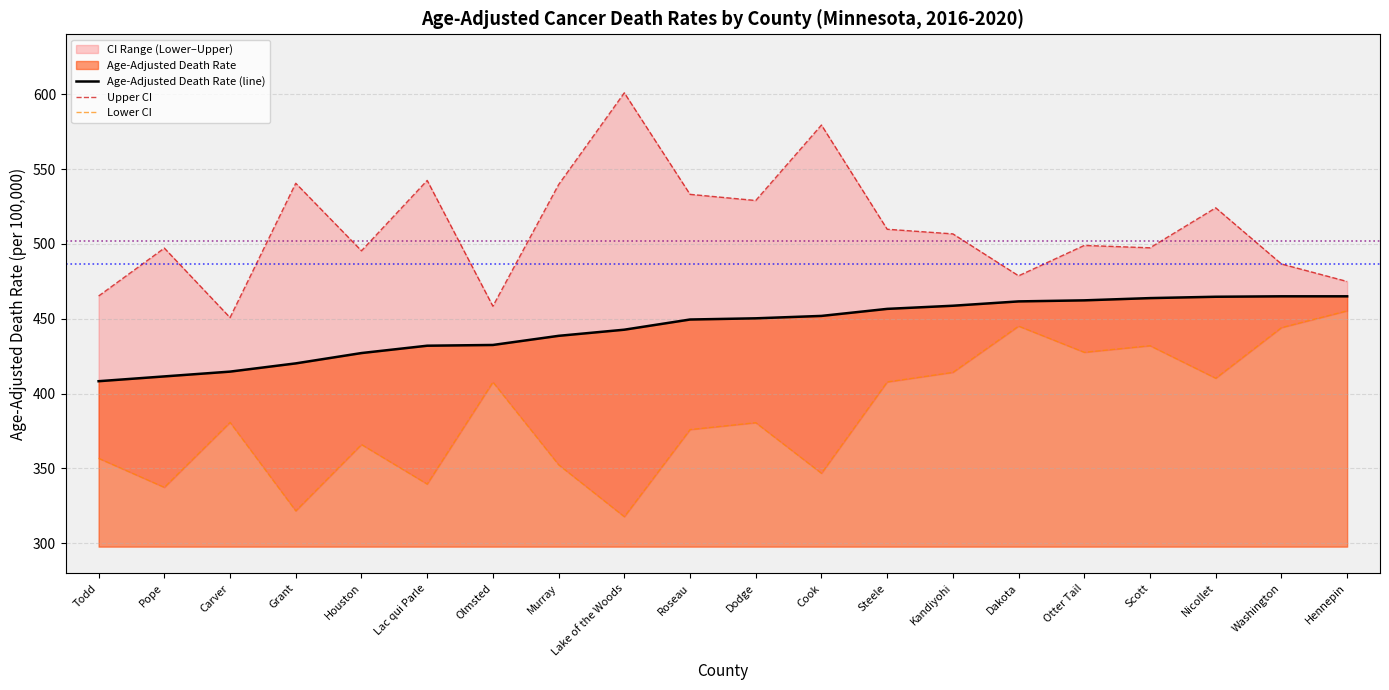

What is the average value of the Upper CI (Rate) series?

510.5